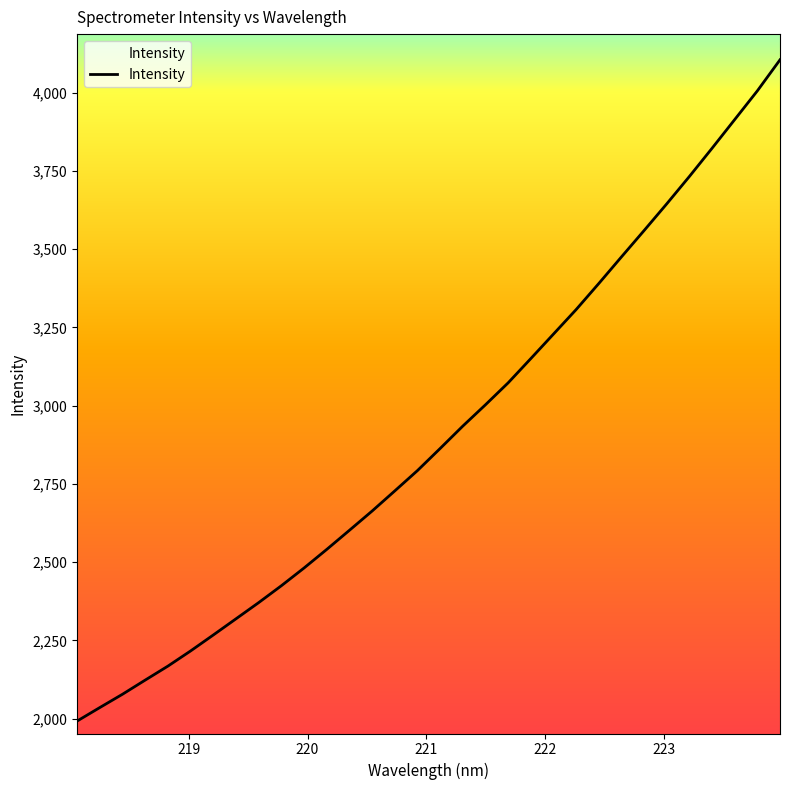

What is the difference between the maximum and minimum values?

2112.6